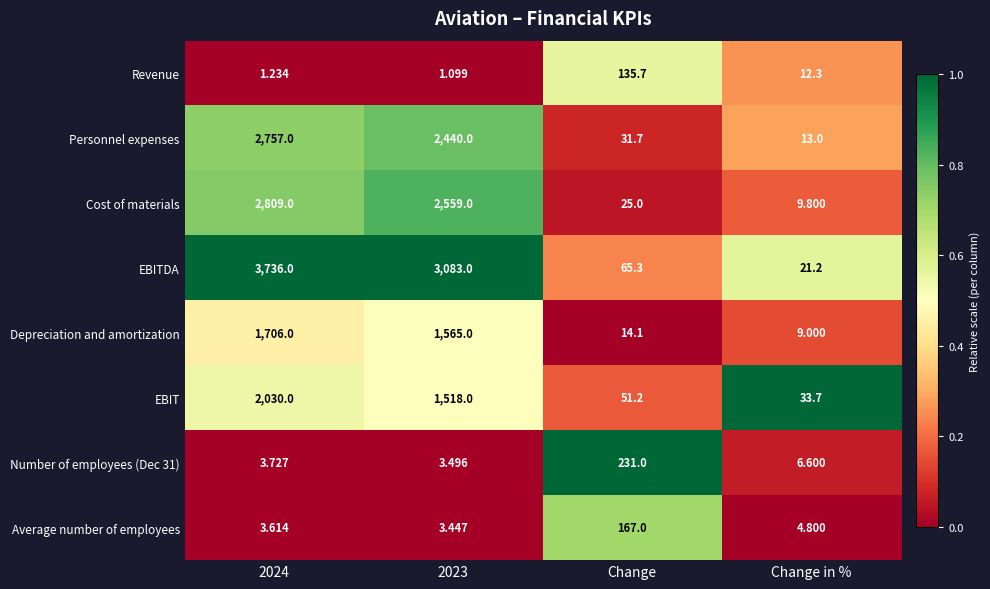

Rank the series by their maximum value, from highest to lowest.

EBITDA, Cost of materials, Personnel expenses, EBIT, Depreciation and amortization, Number of employees (Dec 31), Average number of employees, Revenue